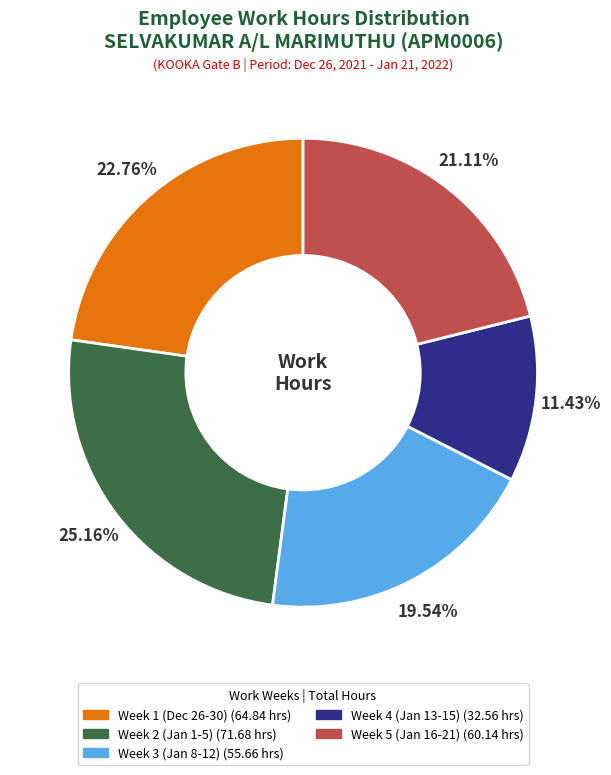

How many slices are in this pie chart?

5